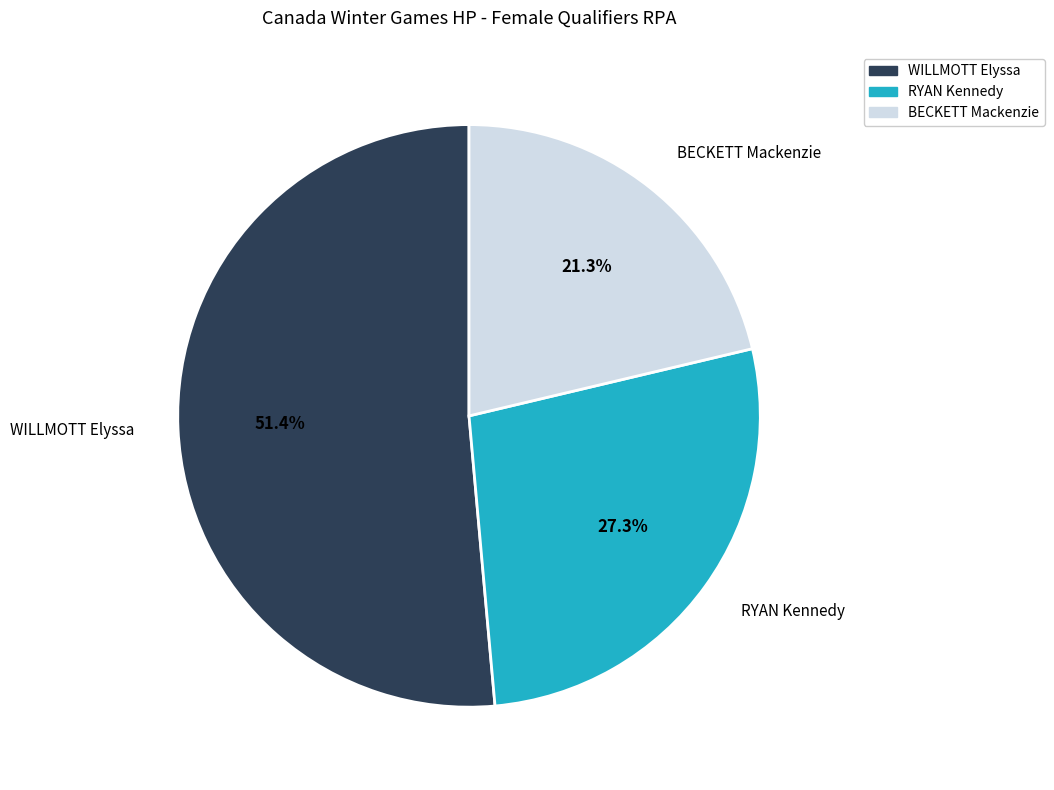

What is the largest slice in the pie chart?

WILLMOTT Elyssa